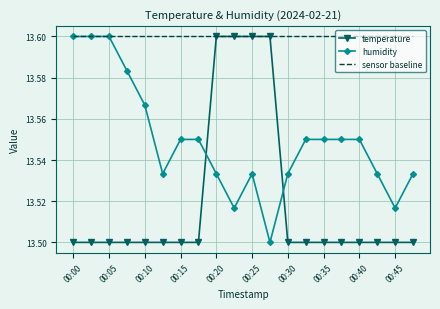

Which series has the largest total across all categories?

sensor baseline